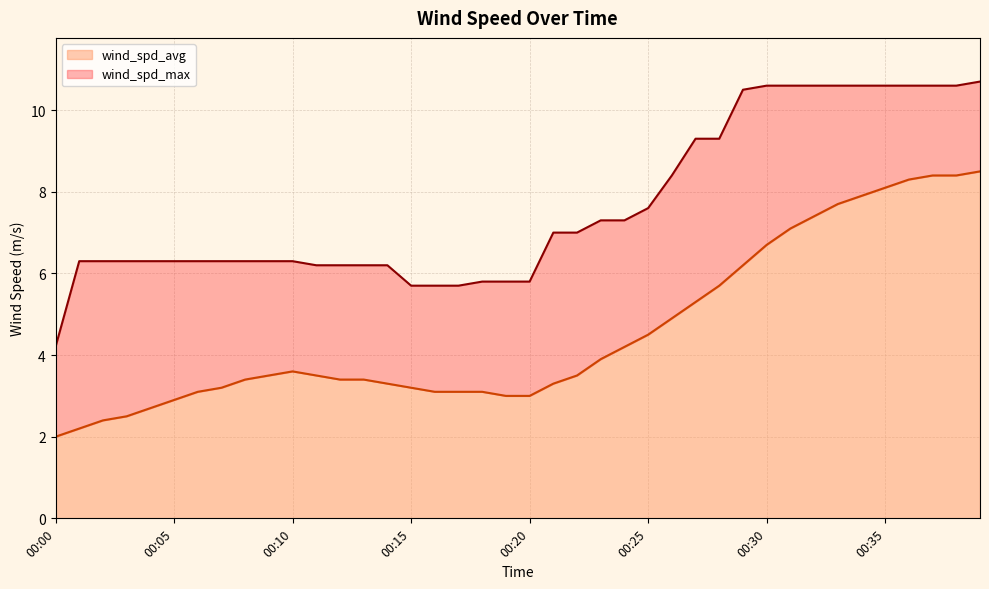

Reading right to left, list all the values displayed in this chart.

wind_spd_avg: 00:39=8.5	00:38=8.4	00:37=8.4	00:36=8.3	00:35=8.1	00:34=7.9	00:33=7.7	00:32=7.4	00:31=7.1	00:30=6.7	00:29=6.2	00:28=5.7	00:27=5.3	00:26=4.9	00:25=4.5	00:24=4.2	00:23=3.9	00:22=3.5	00:21=3.3	00:20=3.0	00:19=3.0	00:18=3.1	00:17=3.1	00:16=3.1	00:15=3.2	00:14=3.3	00:13=3.4	00:12=3.4	00:11=3.5	00:10=3.6	00:09=3.5	00:08=3.4	00:07=3.2	00:06=3.1	00:05=2.9	00:04=2.7	00:03=2.5	00:02=2.4	00:01=2.2	00:00=2.0
wind_spd_max: 00:39=10.7	00:38=10.6	00:37=10.6	00:36=10.6	00:35=10.6	00:34=10.6	00:33=10.6	00:32=10.6	00:31=10.6	00:30=10.6	00:29=10.5	00:28=9.3	00:27=9.3	00:26=8.4	00:25=7.6	00:24=7.3	00:23=7.3	00:22=7.0	00:21=7.0	00:20=5.8	00:19=5.8	00:18=5.8	00:17=5.7	00:16=5.7	00:15=5.7	00:14=6.2	00:13=6.2	00:12=6.2	00:11=6.2	00:10=6.3	00:09=6.3	00:08=6.3	00:07=6.3	00:06=6.3	00:05=6.3	00:04=6.3	00:03=6.3	00:02=6.3	00:01=6.3	00:00=4.2